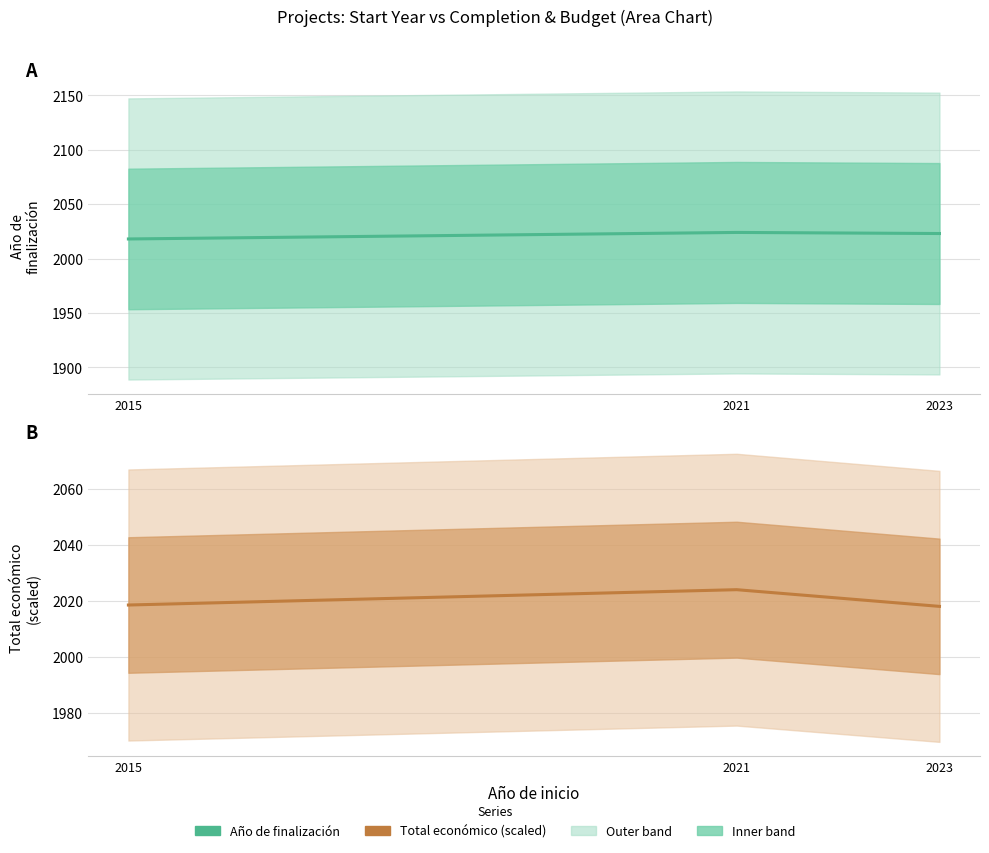

Which has a higher value, 2021 or 2023?

2021